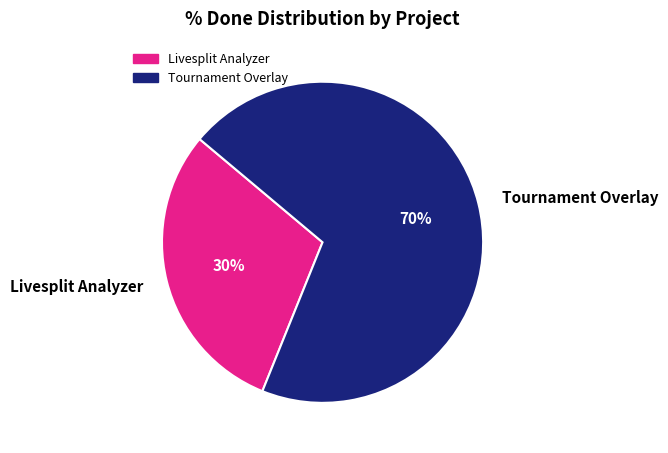

Which category has the biggest portion of the pie?

Tournament Overlay